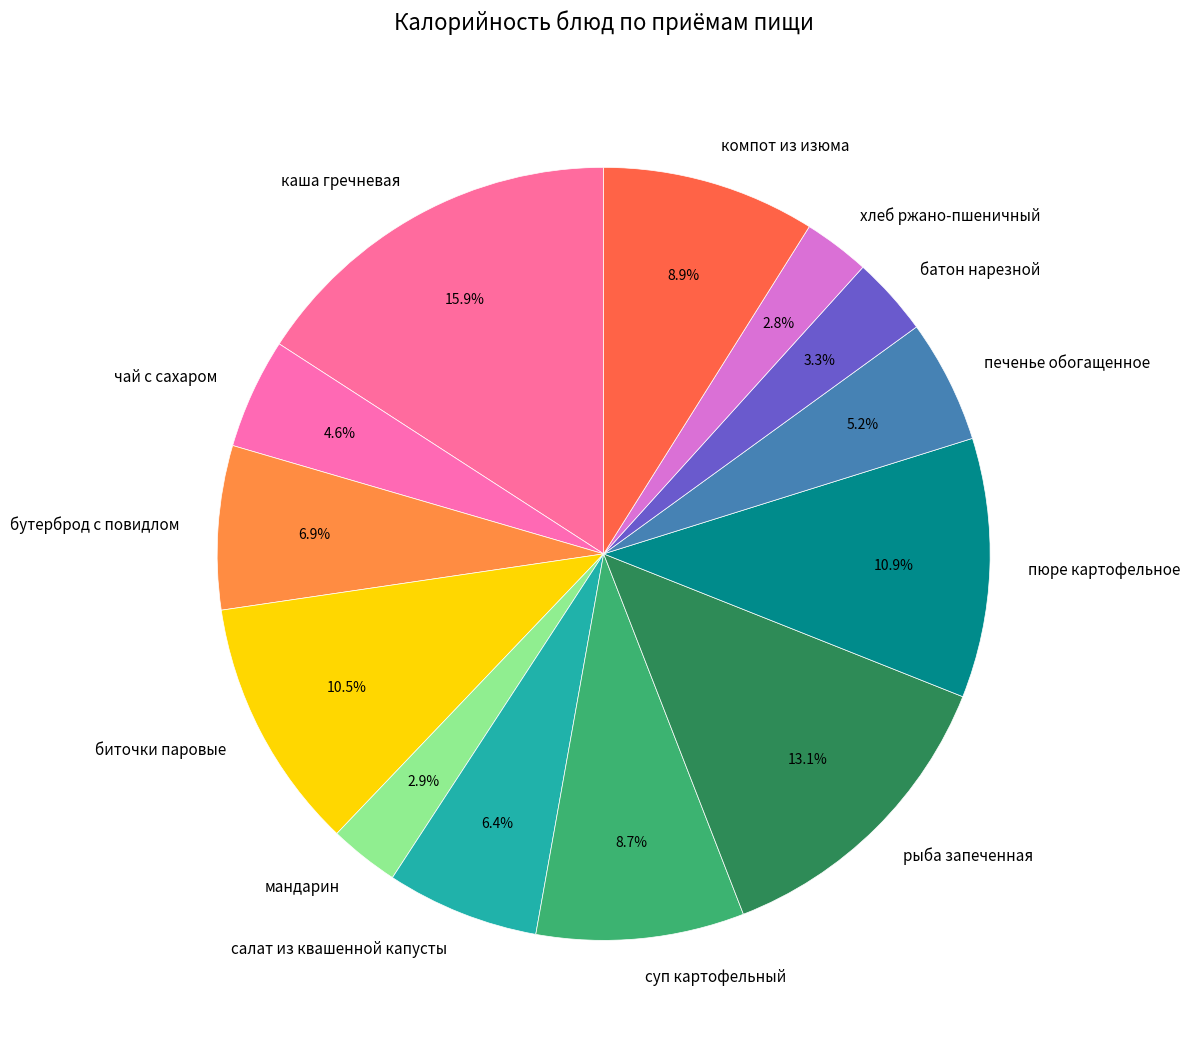

Approximately how many times larger is the value at биточки паровые compared to компот из изюма?

1.2